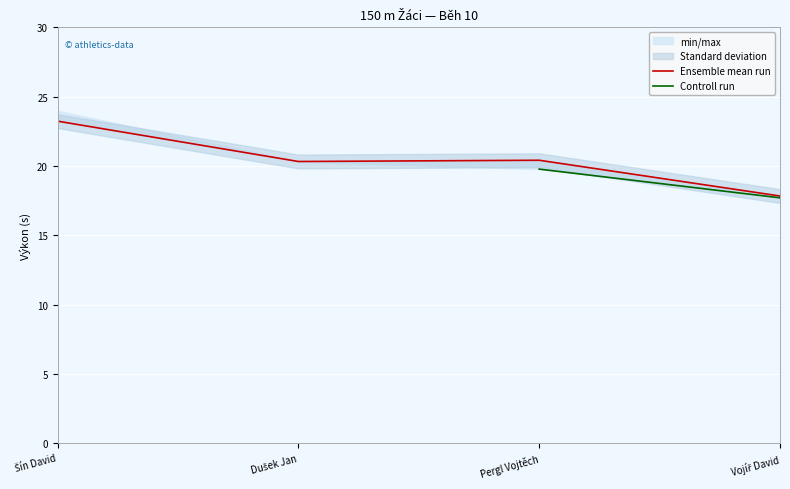

What is the sum of the Ensemble mean run values at Vojíř David and Šín David?

41.1